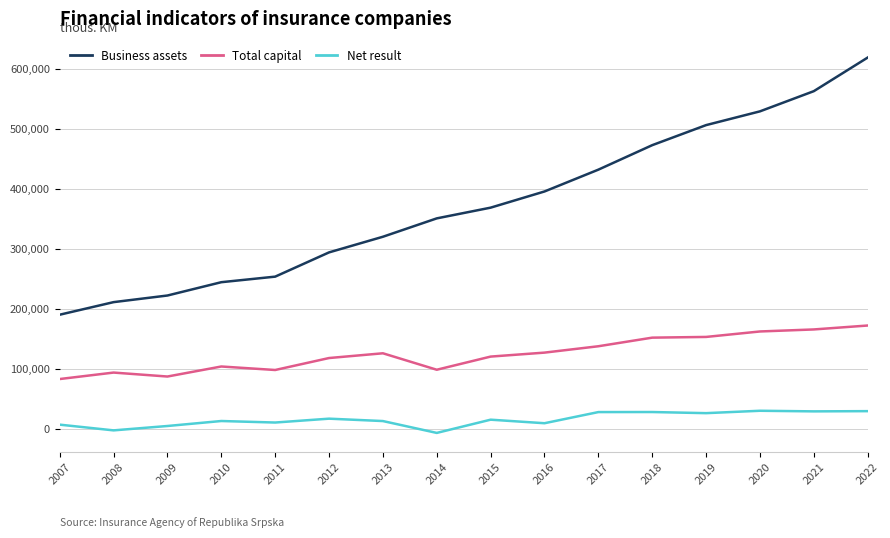

What is the difference between the maximum and minimum values in the Business assets series?

428573